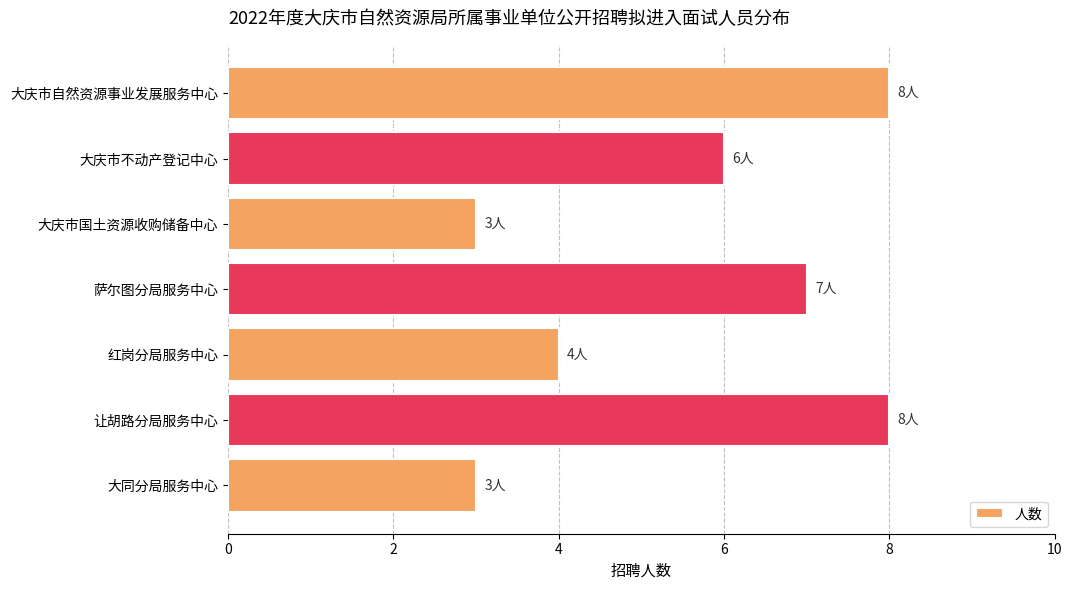

What is the label of the 7th bar from the bottom?

大庆市自然资源事业发展服务中心